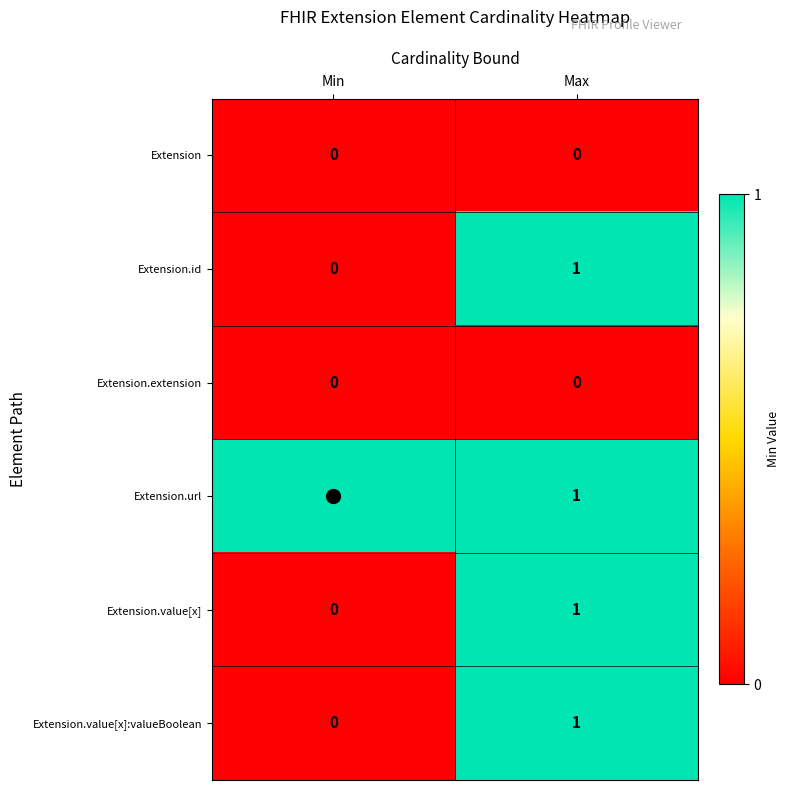

At which label does Extension.value[x]:valueBoolean reach its minimum?

Min